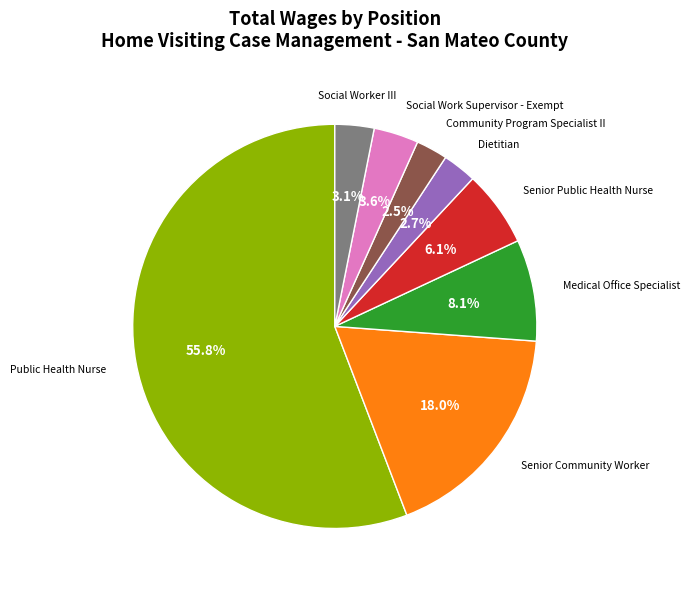

Is there any slice that represents more than half of the pie?

Yes